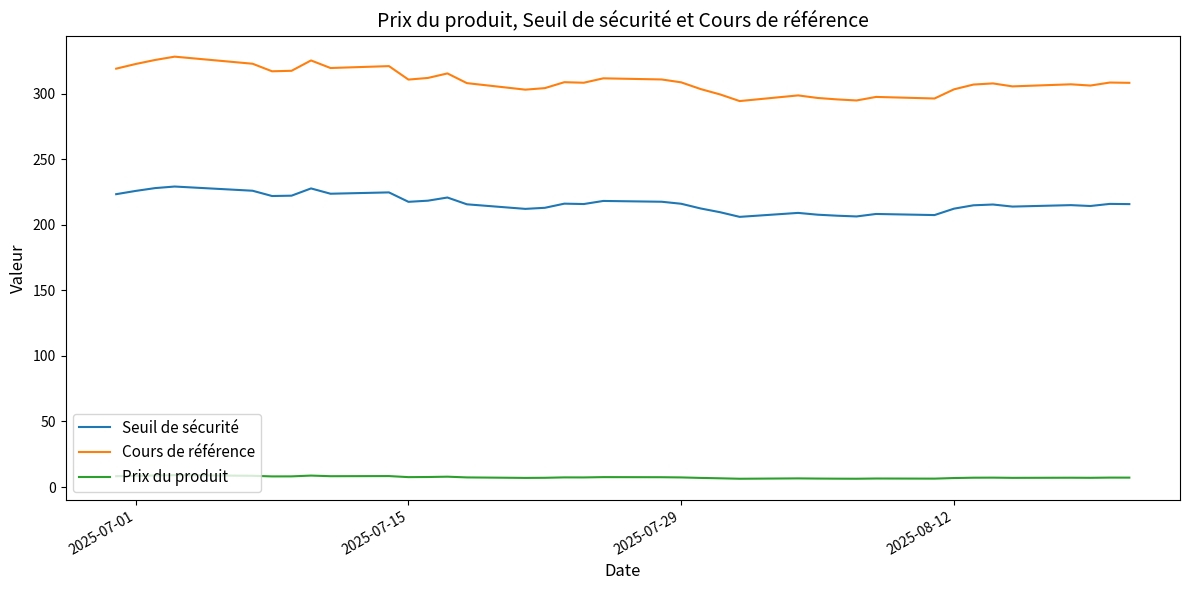

True or false: Cours de référence and Prix du produit cross at least once.

False